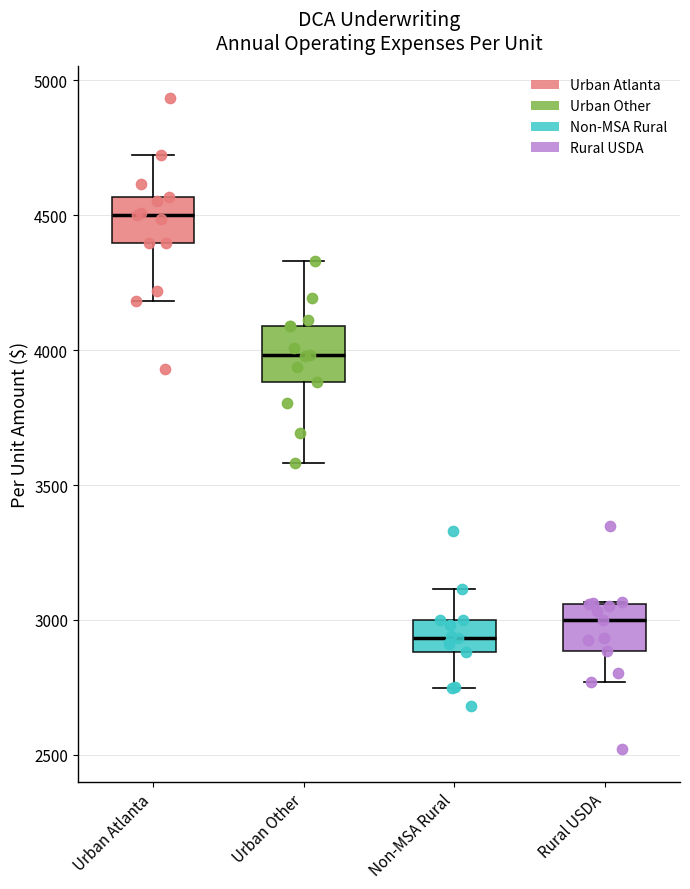

Reading left to right, read every box against the y-axis: the position of its median line, the range the box covers, and the ends of its whiskers. The values are not printed on the chart, so give them approximately, as read against the axis.

Urban Atlanta: median 4500, box 4400 to 4550, whiskers 4200 to 4700
Urban Other: median 4000, box 3900 to 4100, whiskers 3600 to 4350
Non-MSA Rural: median 2950, box 2900 to 3000, whiskers 2750 to 3100
Rural USDA: median 3000, box 2900 to 3050, whiskers 2750 to 3050